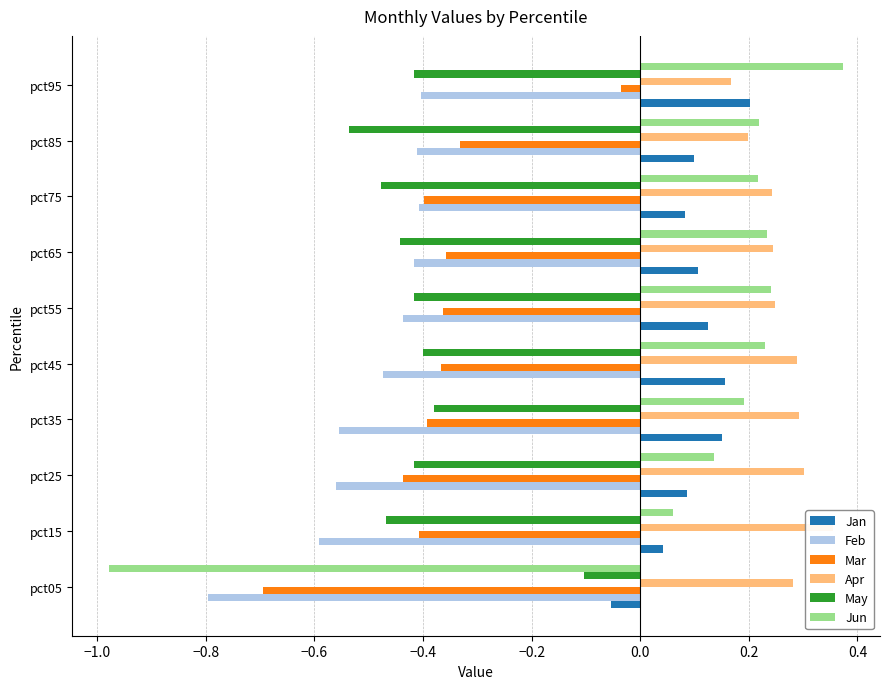

What are all the series names shown in the legend?

Jan, Feb, Mar, Apr, May, Jun